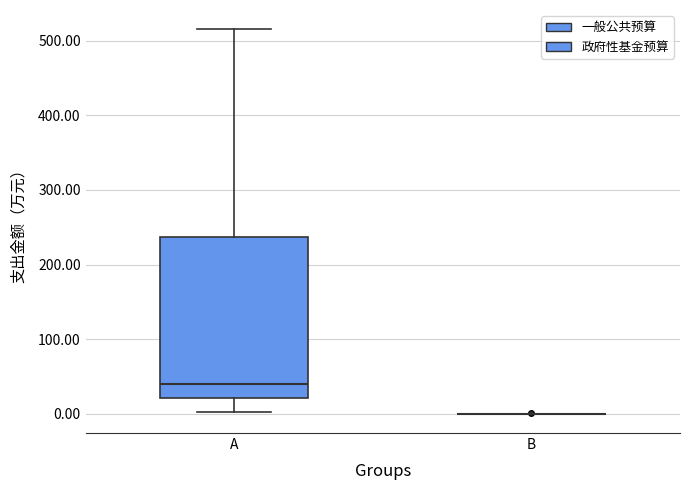

Comparing the boxes themselves (not the whiskers), which one is the tallest?

A